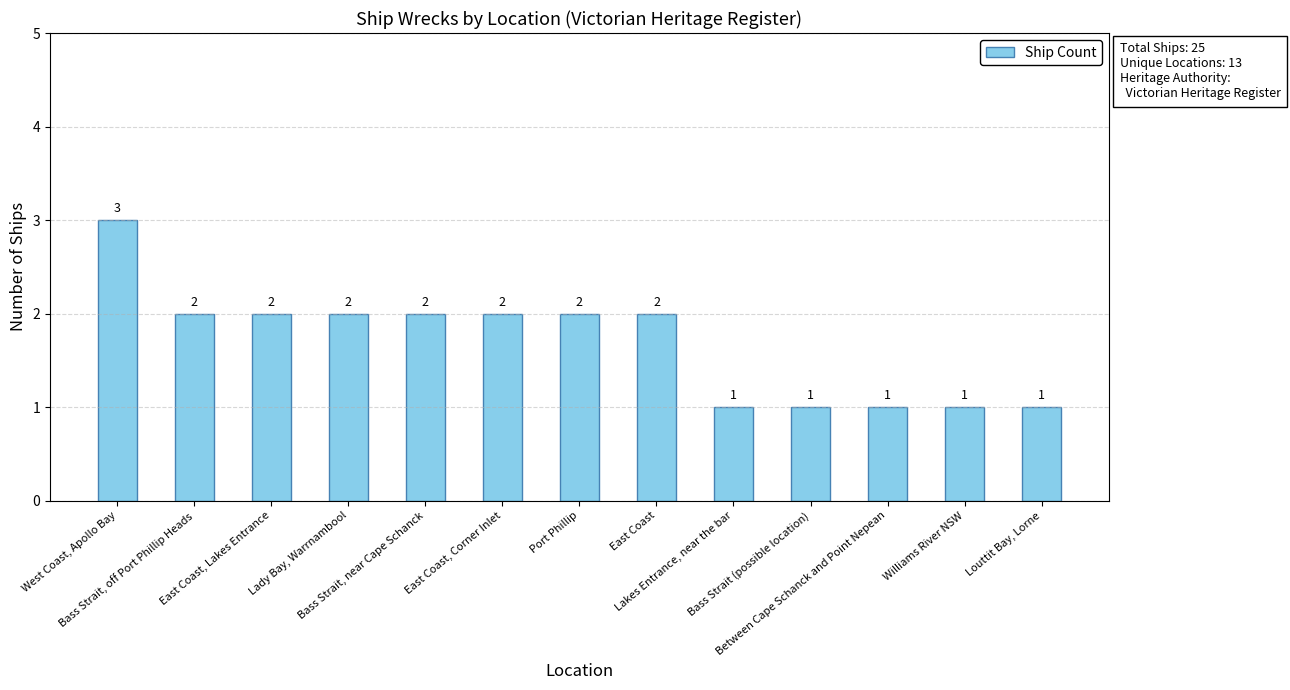

The value at East Coast, Lakes Entrance is 1. True or false?

False